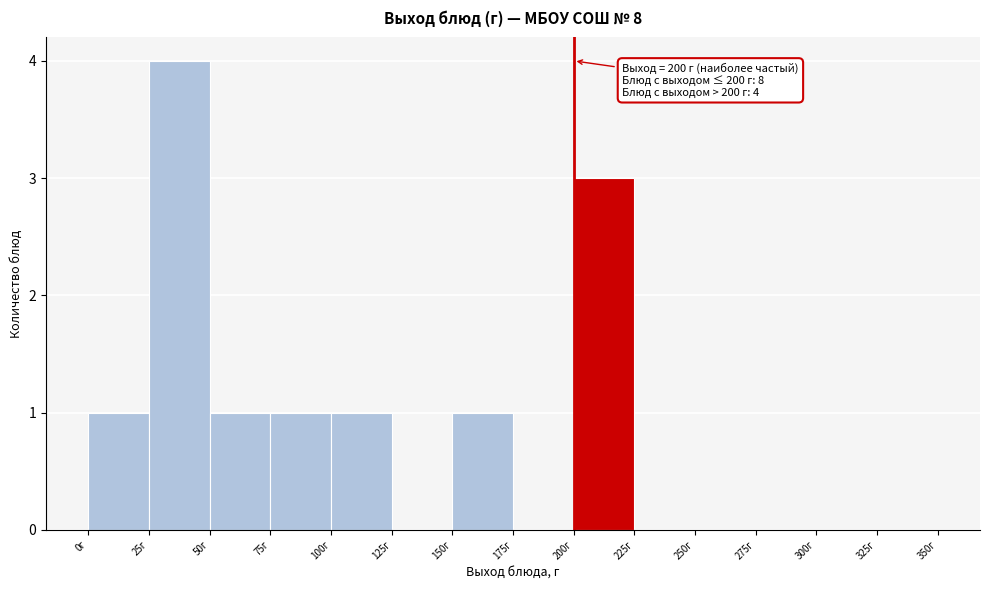

Which range on the x-axis has the tallest bar?

25 to 50